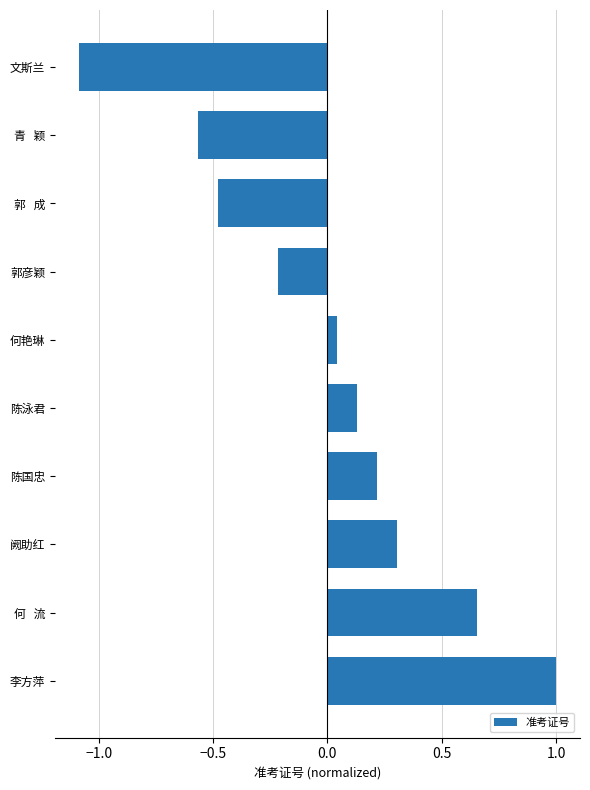

Which category has the lowest value across all series?

文斯兰